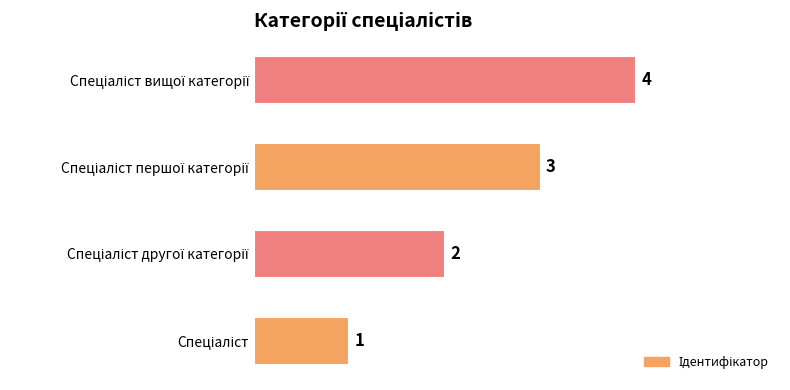

Count the values in the range 2 to 4.

3